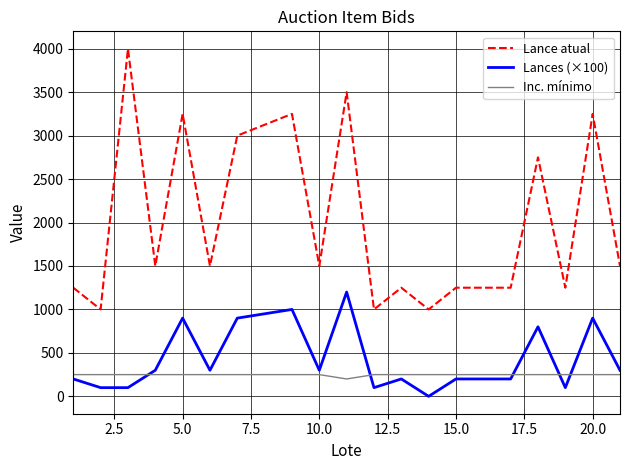

What is the average value of the Inc. mínimo series?

248